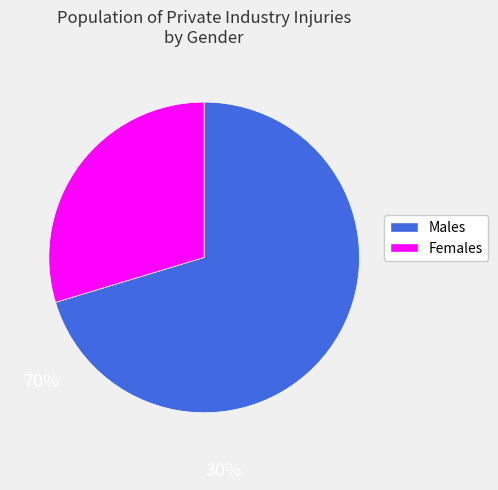

Is there a majority slice in this chart?

Yes